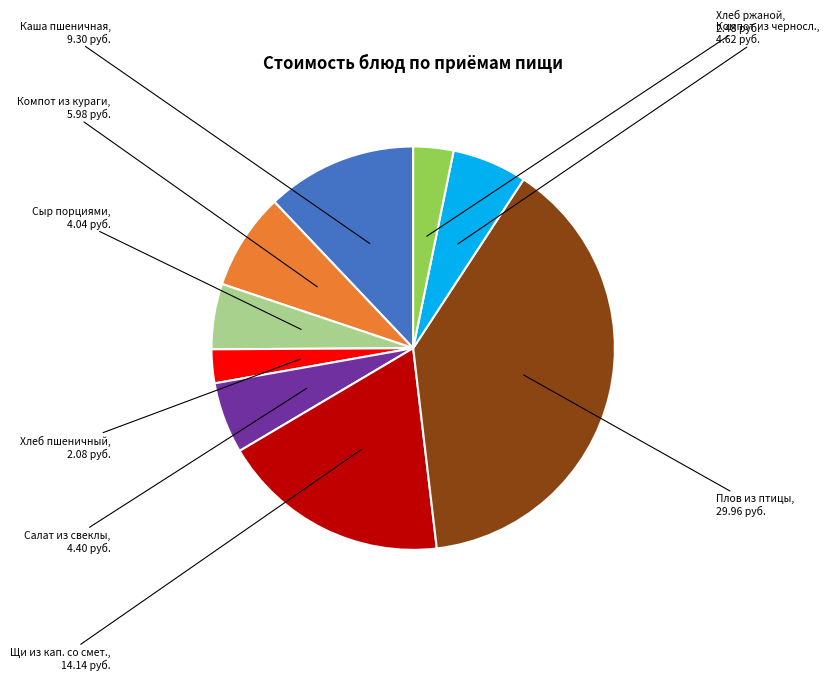

Which slice is the largest?

Плов из птицы